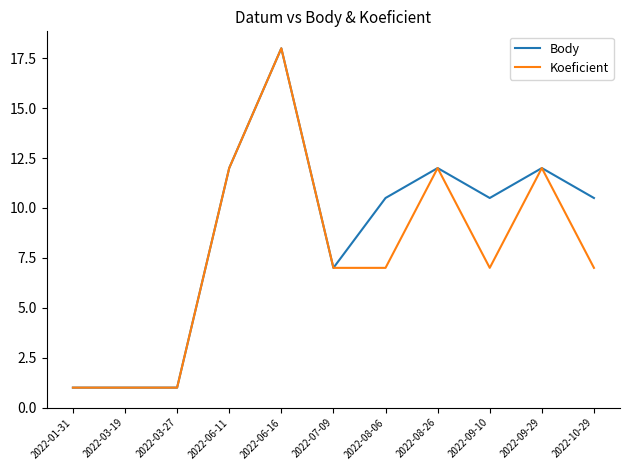

The Body series shows 12.0 at 2022-06-11. True or false?

True